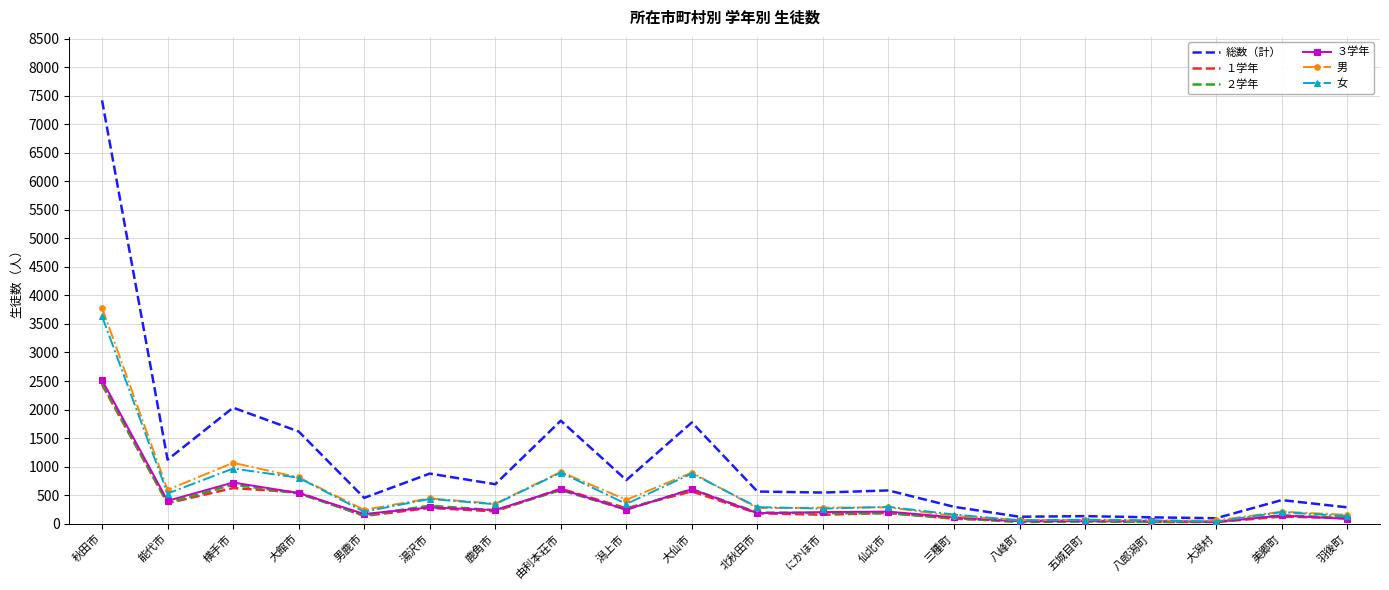

In 総数（計）, how many points are higher than both neighbors (excluding endpoints)?

7